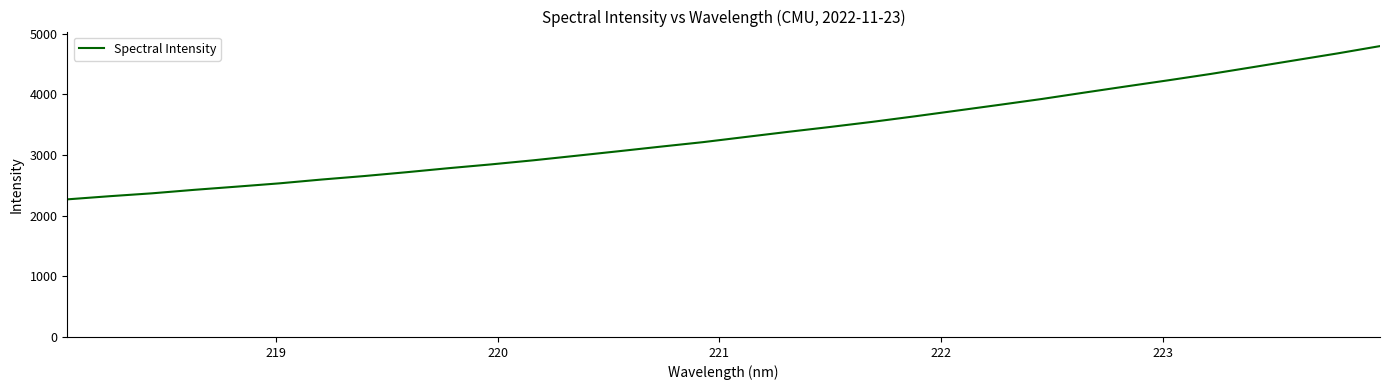

What is the smallest value displayed?

2267.6